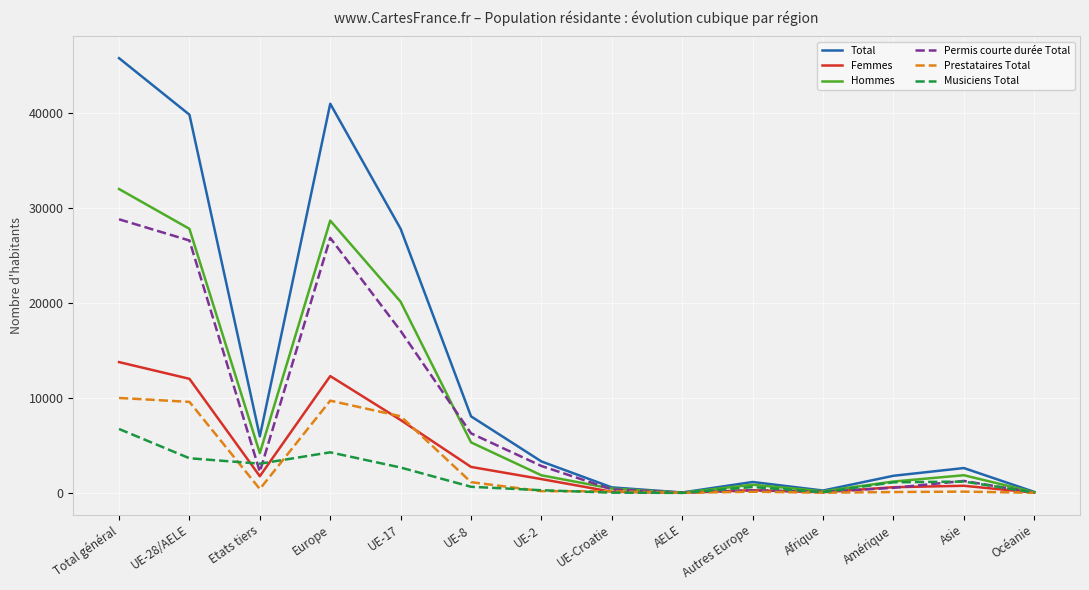

Which label corresponds to the largest value in the chart?

Total général